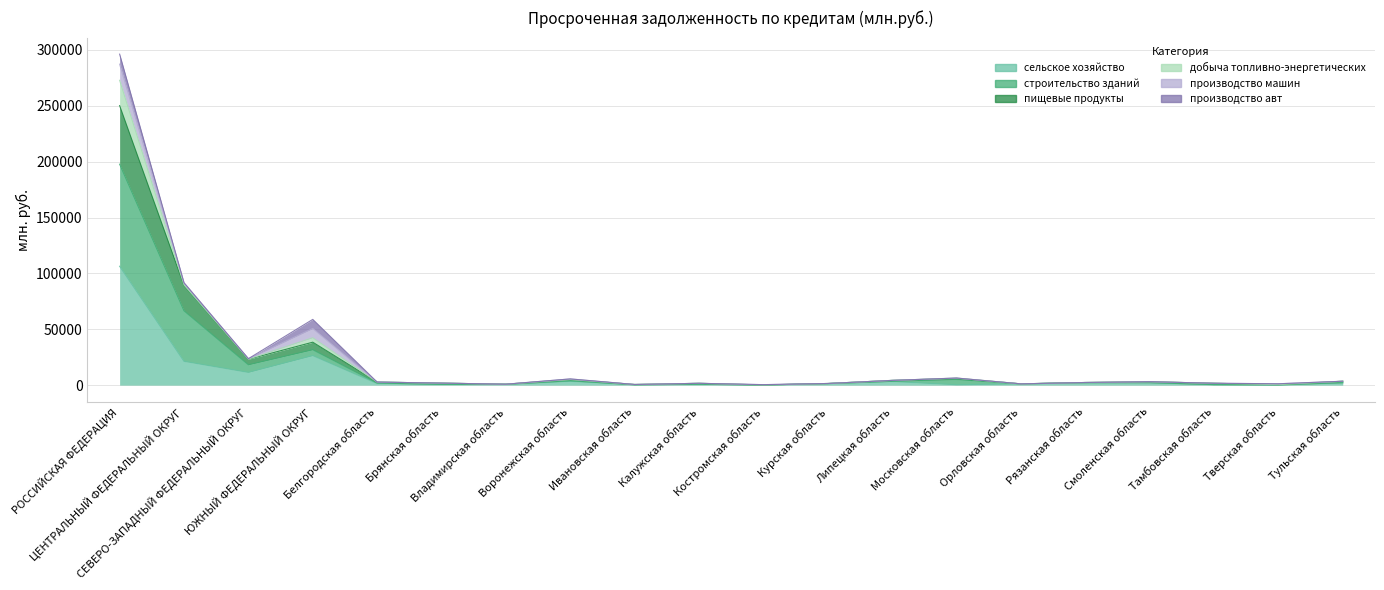

Is it true that сельское хозяйство equals 380 at Московская область?

True